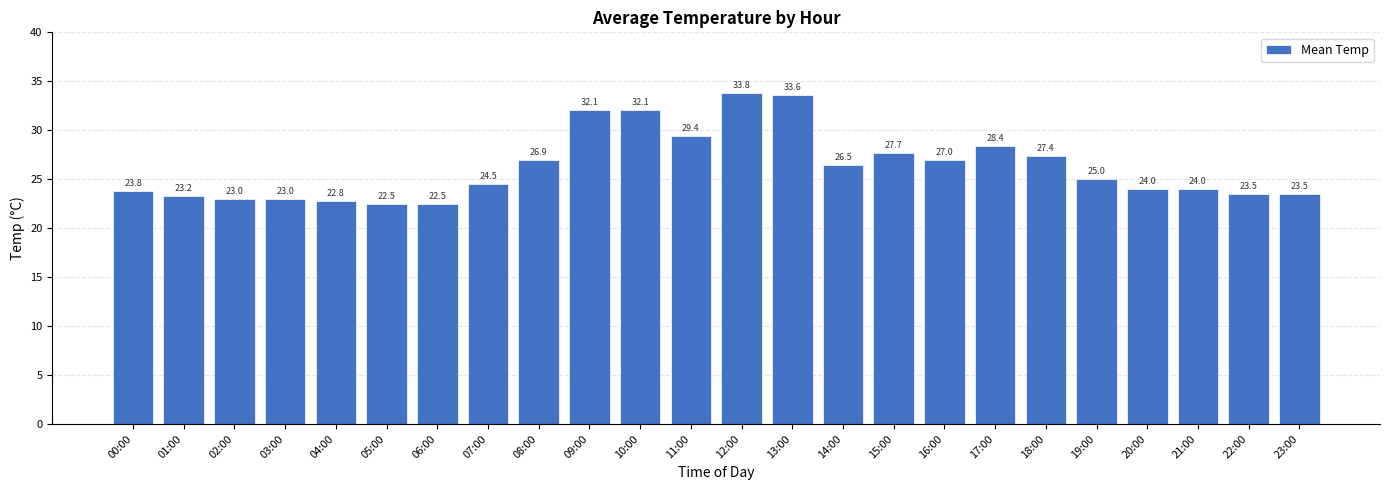

What is the ratio of the value at 08:00 to the value at 01:00?

1.2